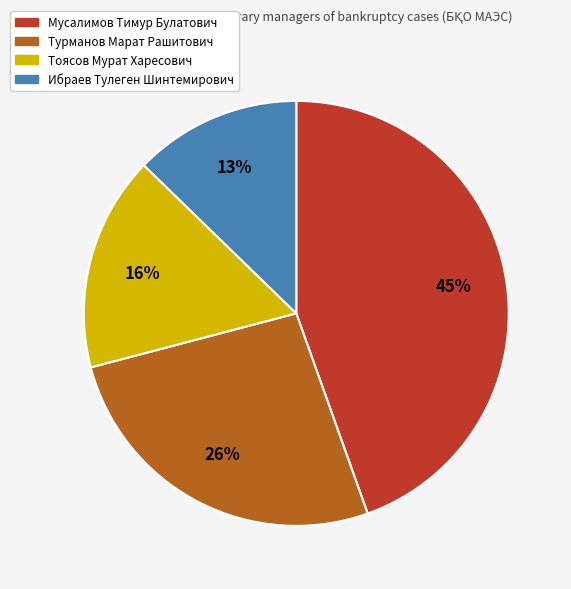

Does Мусалимов Тимур Булатович represent more than half of the total?

No